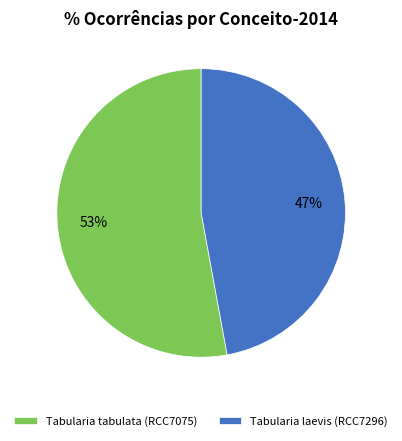

What is the smallest slice in the pie chart?

Tabularia laevis (RCC7296)